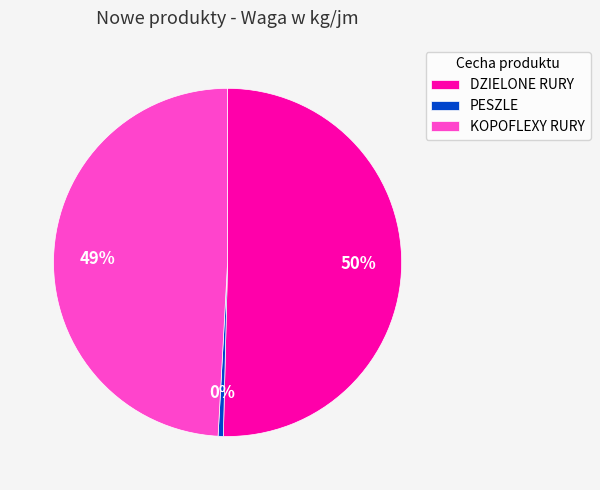

Is the sum of PESZLE and KOPOFLEXY RURY greater than half?

No